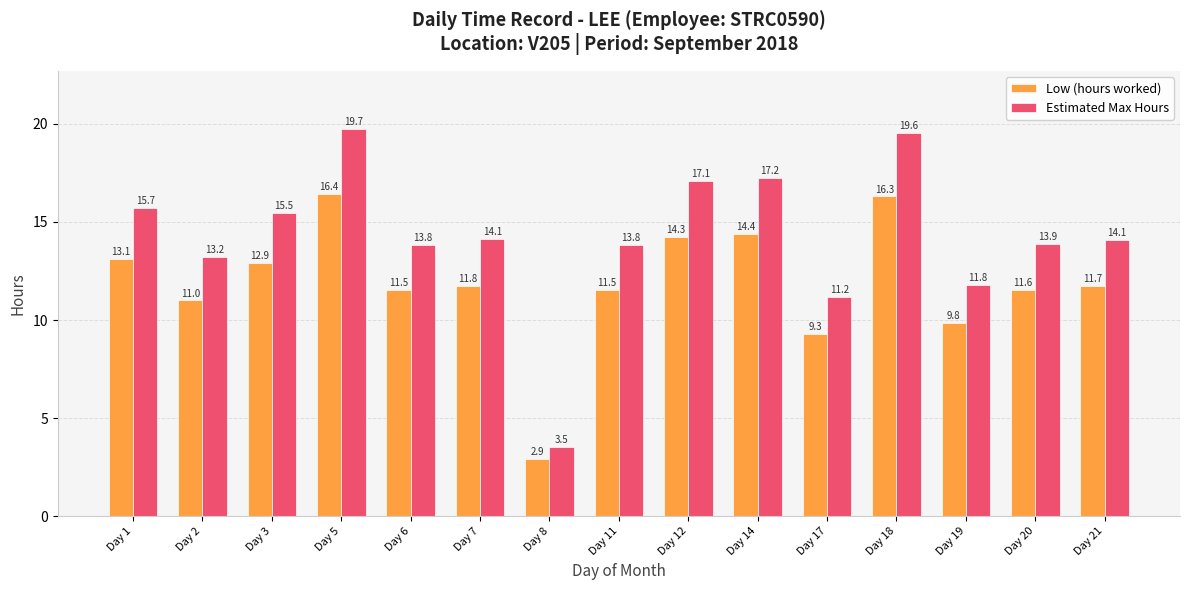

At which label is Estimated Max Hours closest to 11?

Day 17